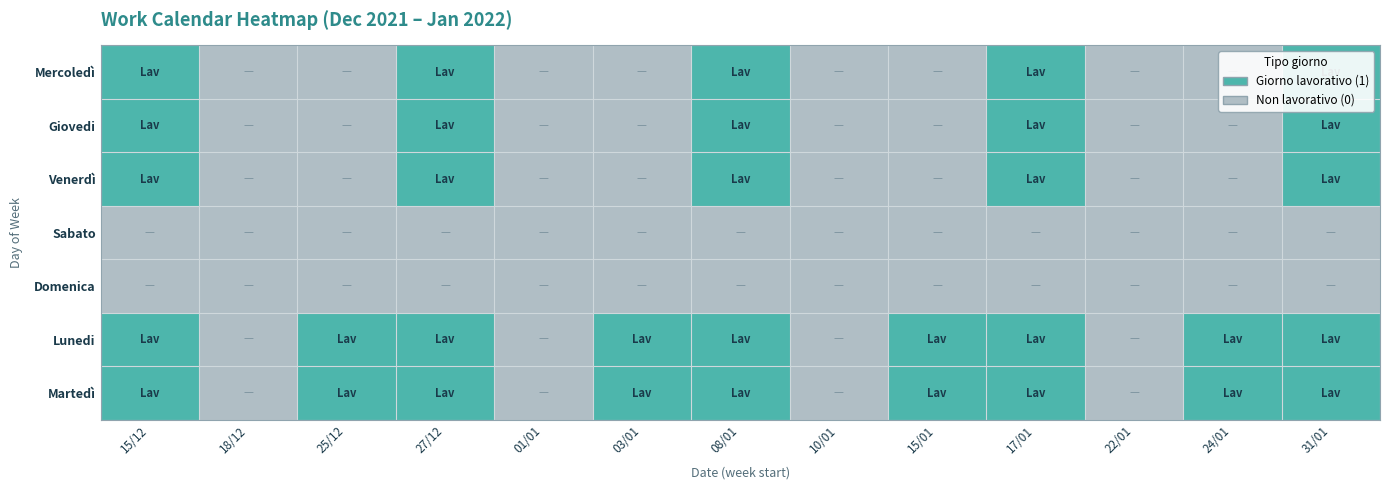

At which category is the sum across all series the highest?

15/12